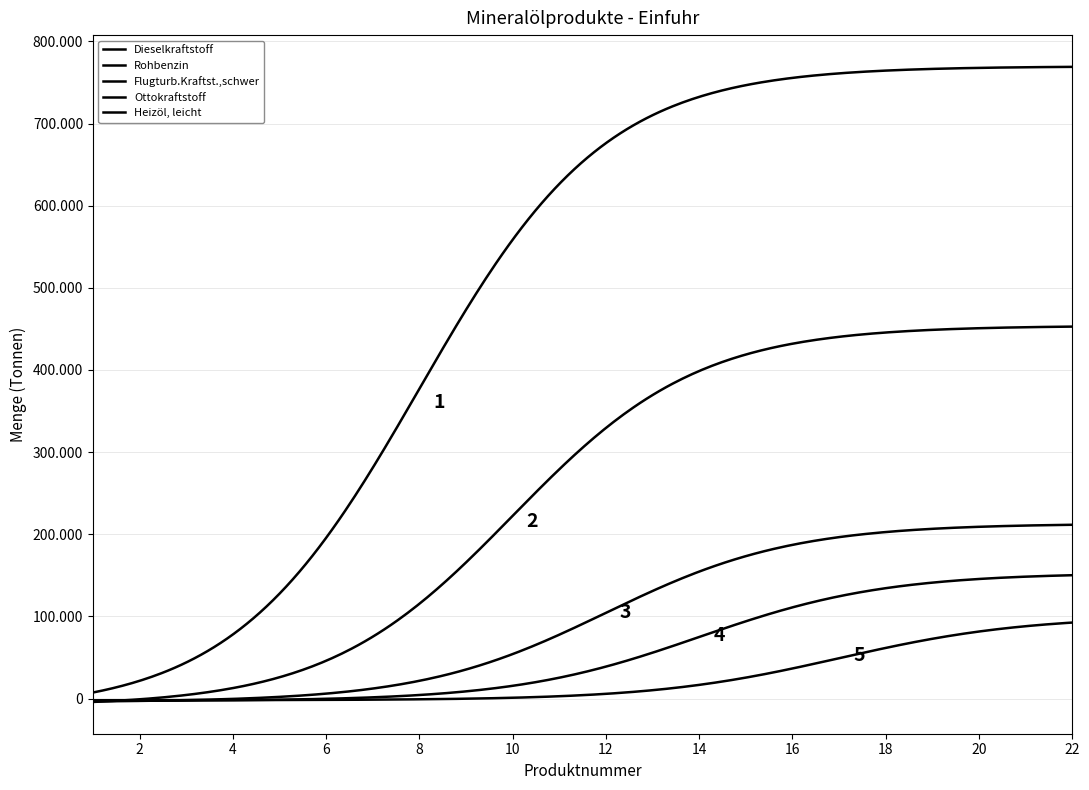

Does the chart display data point markers on the line(s)?

No